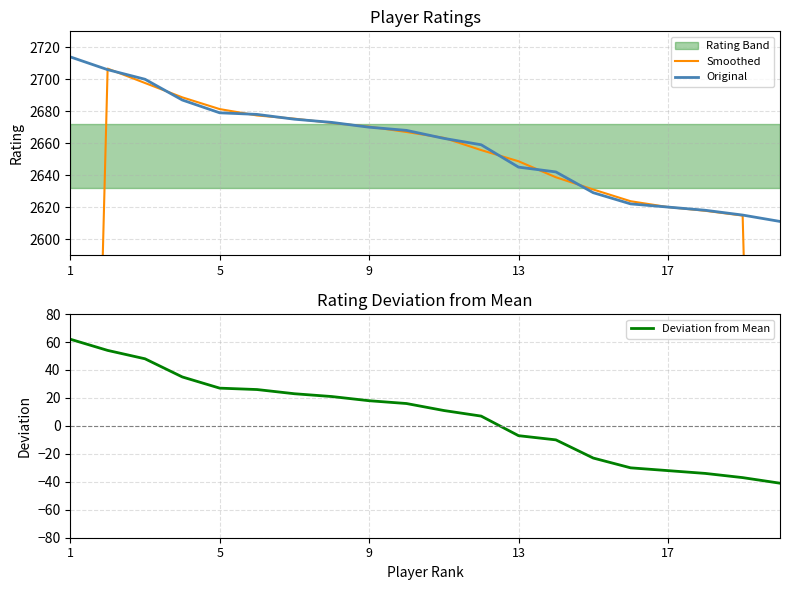

What is the highest value of the Original series?

2714